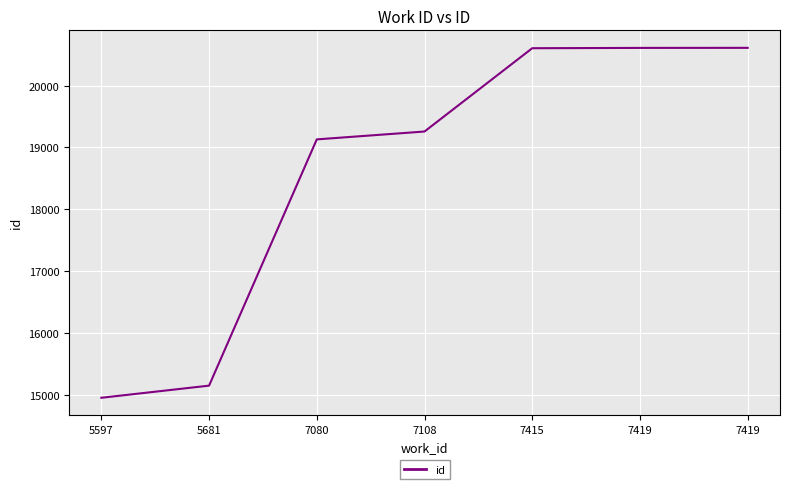

The chart shows a value of 20038 at 5597. True or false?

False